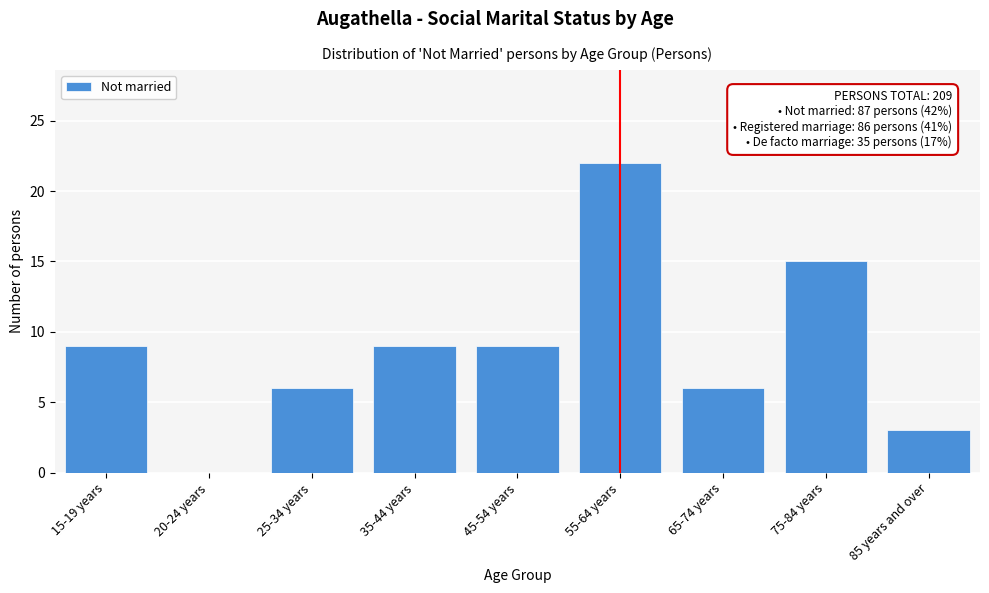

Reading left to right, list all the values displayed in this chart.

15-19 years=9	20-24 years=0	25-34 years=6	35-44 years=9	45-54 years=9	55-64 years=22	65-74 years=6	75-84 years=15	85 years and over=3